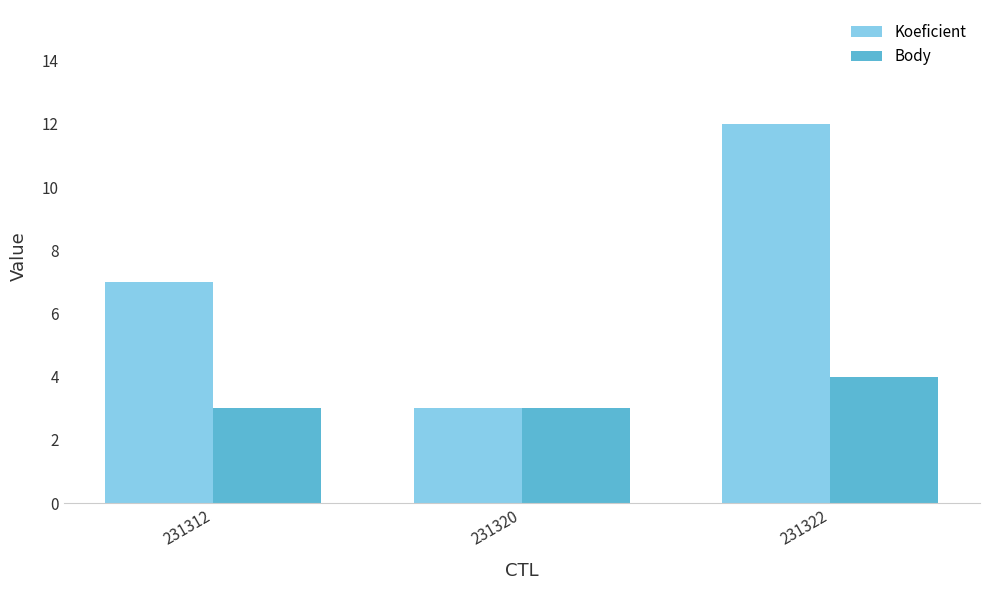

Which series changed the most between 231312 and 231320?

Koeficient